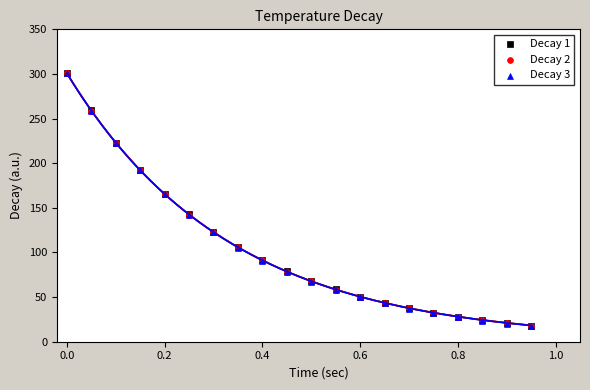

What are all the series names shown in the legend?

Decay 1, Decay 2, Decay 3